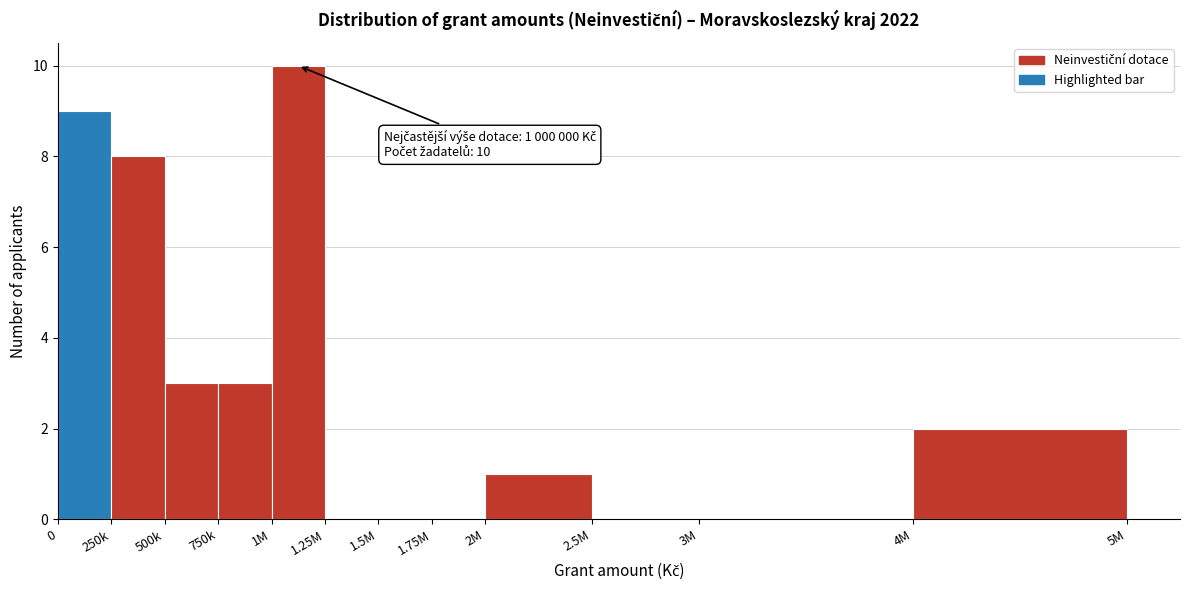

Reading left to right, what are all the values shown in this chart?

0=9	250k=8	500k=3	750k=3	1M=10	1.25M=0	1.5M=0	1.75M=0	2M=1	2.5M=0	3M=0	4M=2